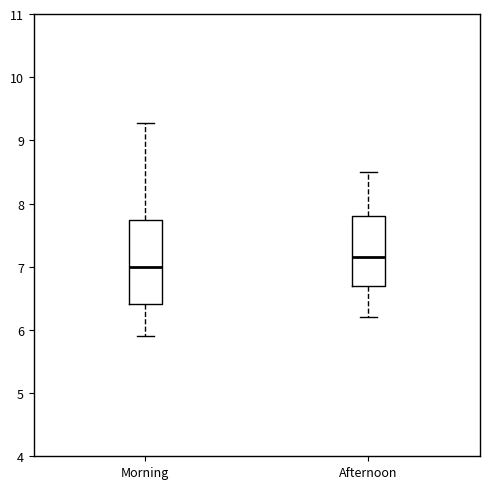

Reading left to right, read every box against the y-axis: the position of its median line, the range the box covers, and the ends of its whiskers. The values are not printed on the chart, so give them approximately, as read against the axis.

Morning: median 7.0, box 6.4 to 7.7, whiskers 5.9 to 9.3
Afternoon: median 7.2, box 6.7 to 7.8, whiskers 6.2 to 8.5